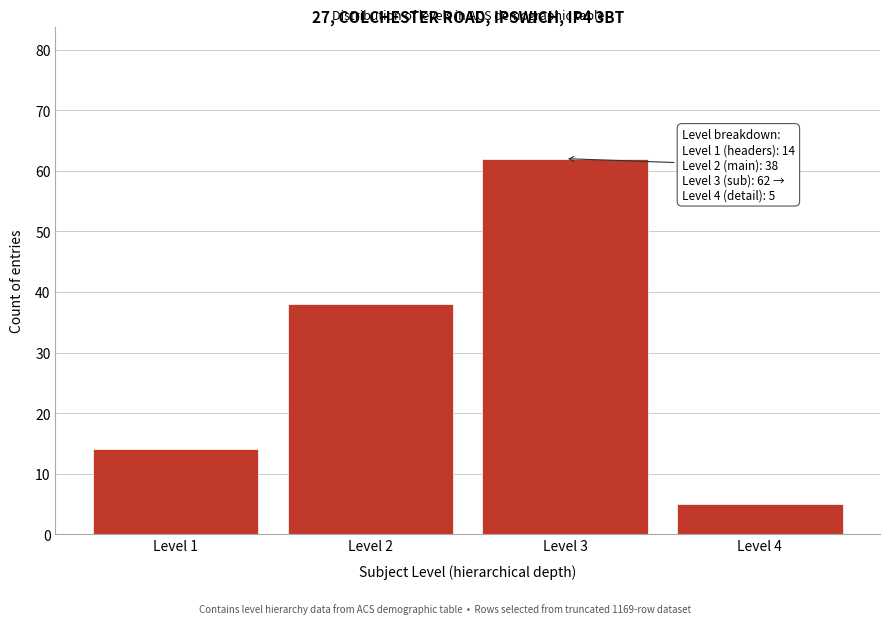

Reading left to right, what are all the values shown in this chart?

14	38	62	5